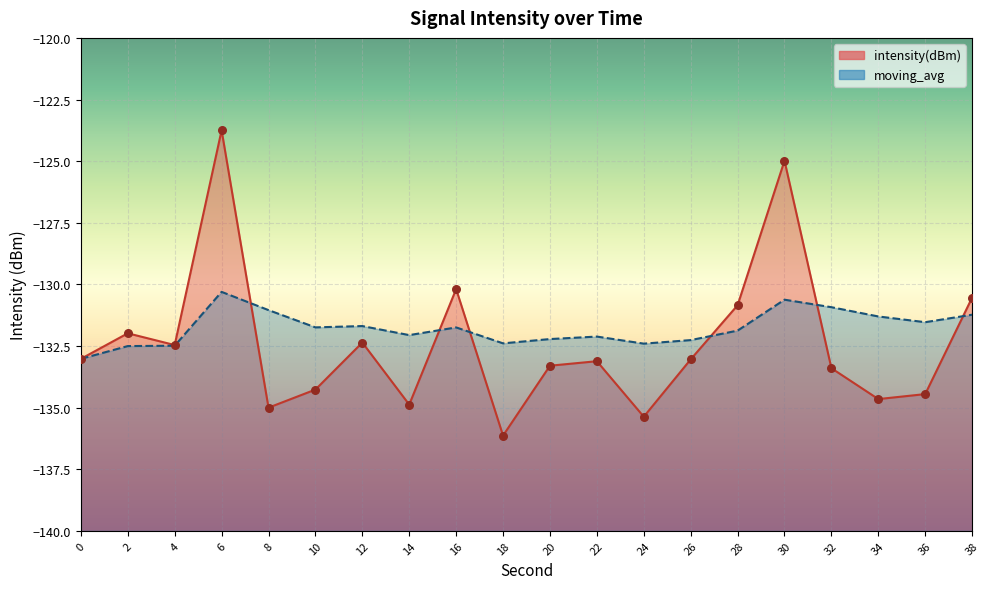

What are all the series names shown in the legend?

intensity(dBm), moving_avg